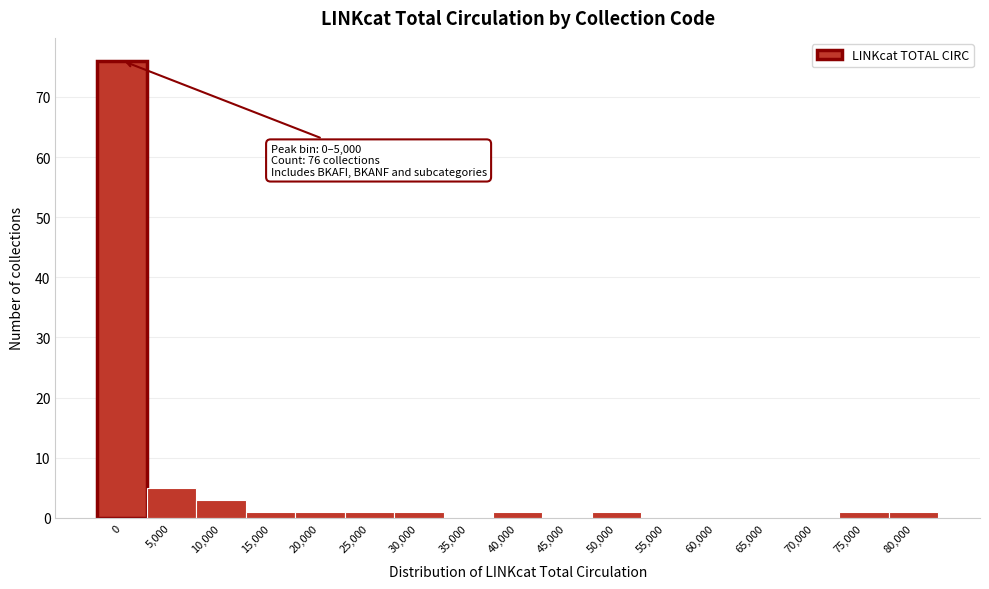

Reading left to right, extract all data points from this chart.

0=76	5,000=5	10,000=3	15,000=1	20,000=1	25,000=1	30,000=1	35,000=0	40,000=1	45,000=0	50,000=1	55,000=0	60,000=0	65,000=0	70,000=0	75,000=1	80,000=1